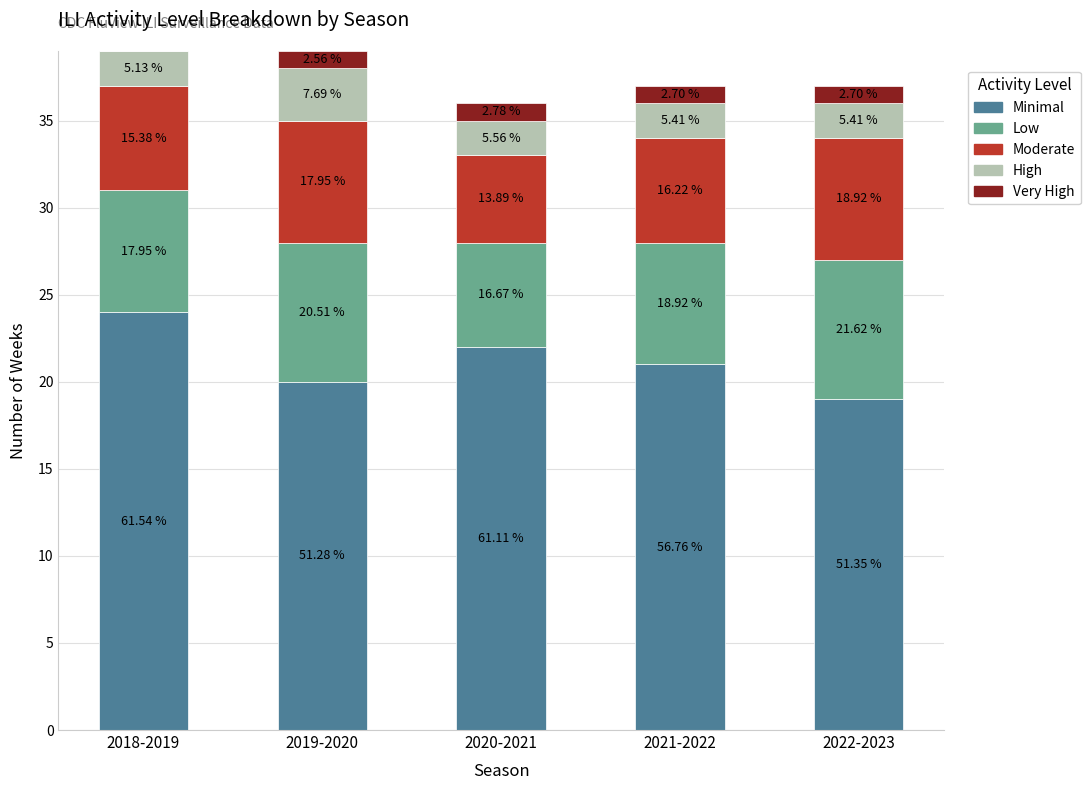

What are all the series names shown in the legend?

Minimal, Low, Moderate, High, Very High